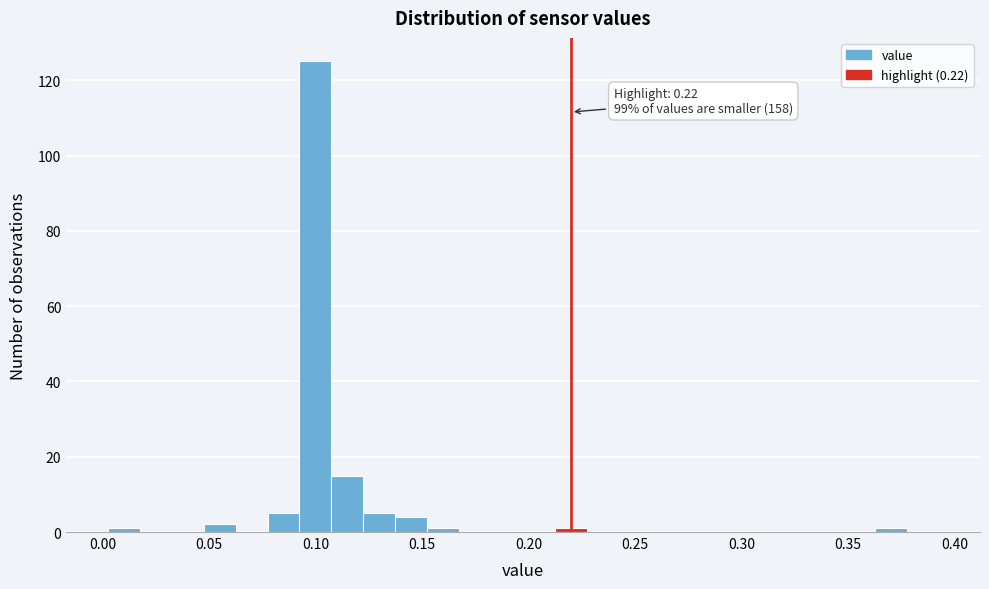

Around what value on the x-axis is the tallest bar? Give the approximate position of its centre, as read against the axis.

0.100